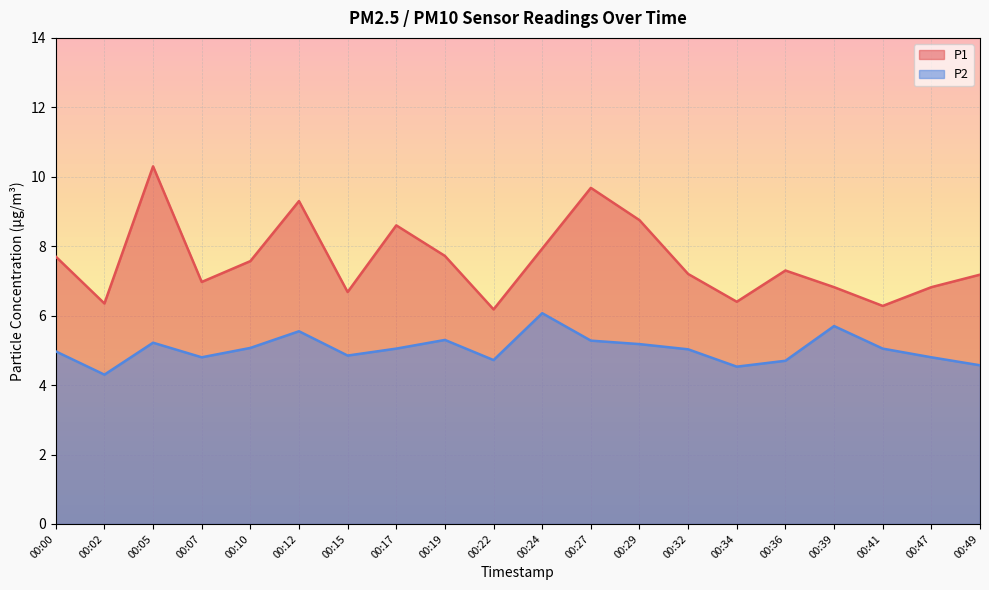

What is the sum of the P1 values at 00:10 and 00:12?

16.9